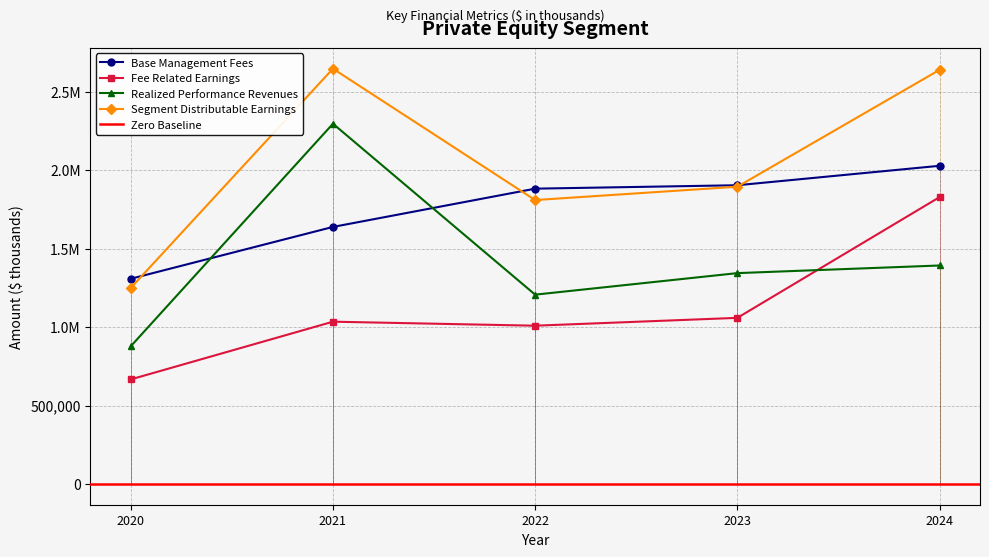

Reading left to right, extract all data points from this chart.

Base Management Fees: 1307762	1638300	1882197	1903972	2027855
Fee Related Earnings: 666404	1034276	1008718	1058693	1828162
Realized Performance Revenues: 877494	2296036	1206594	1343865	1392447
Segment Distributable Earnings: 1249165	2647078	1809591	1894624	2639474